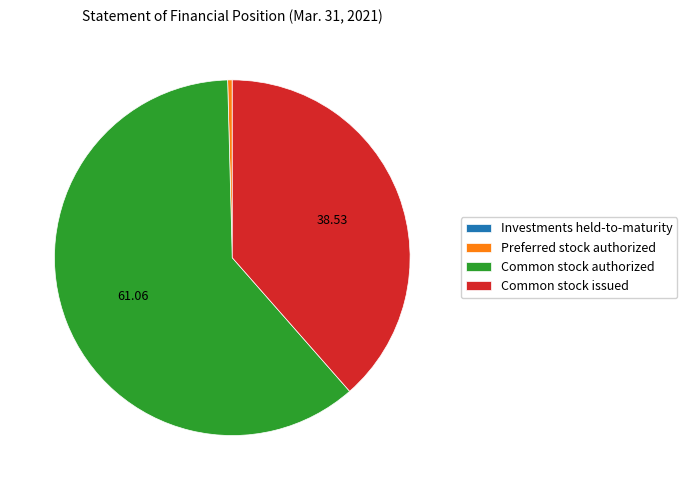

Which category has the biggest portion of the pie?

Common stock authorized